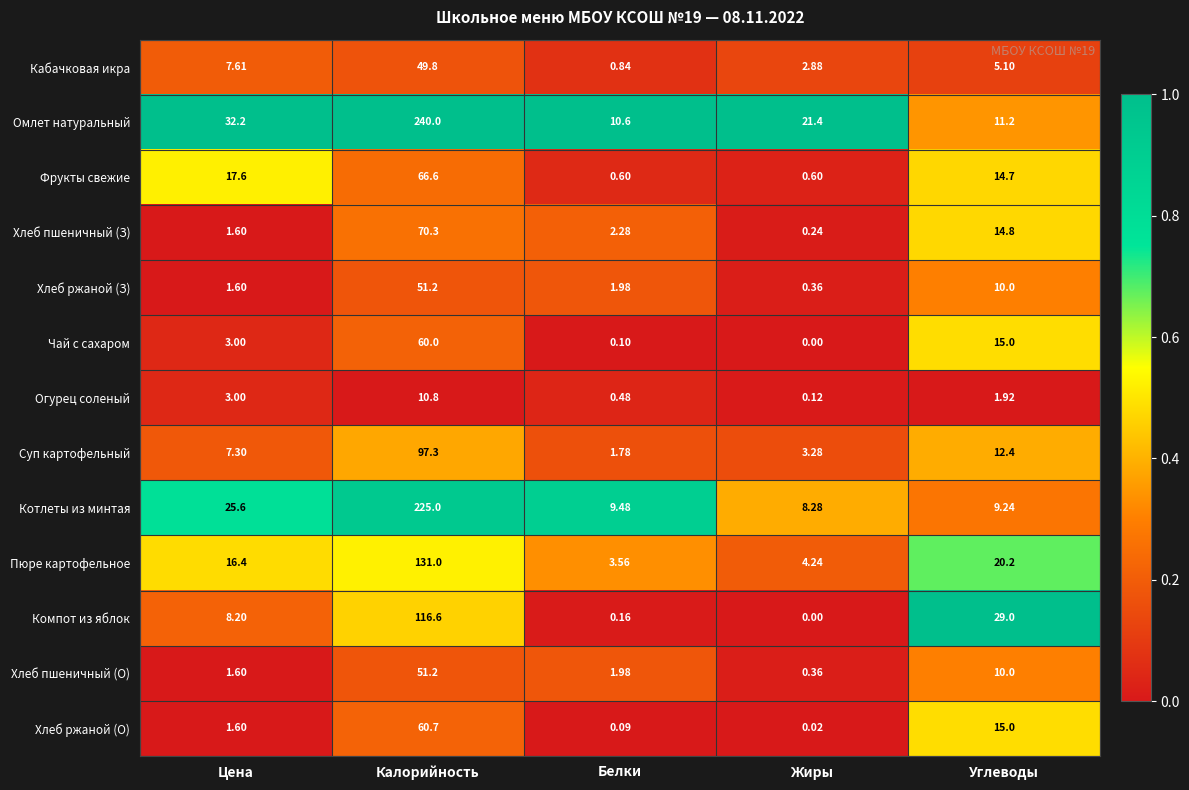

Which category has the highest value across all series?

Калорийность